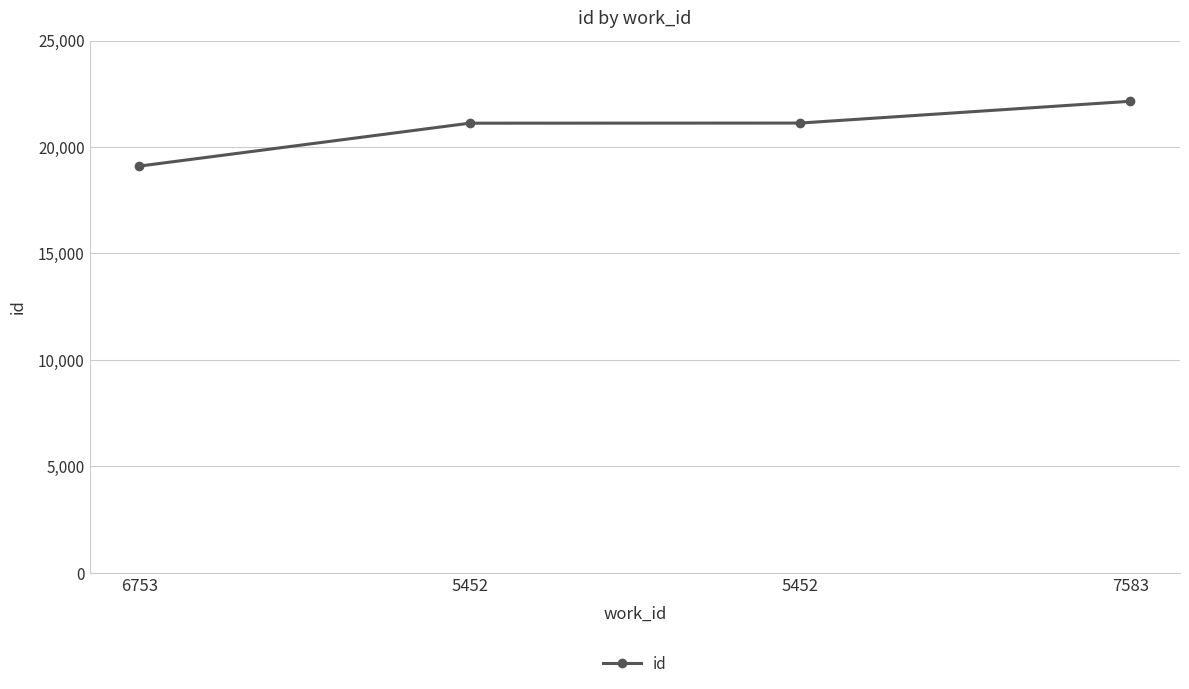

Does the chart have visible grid lines?

Yes